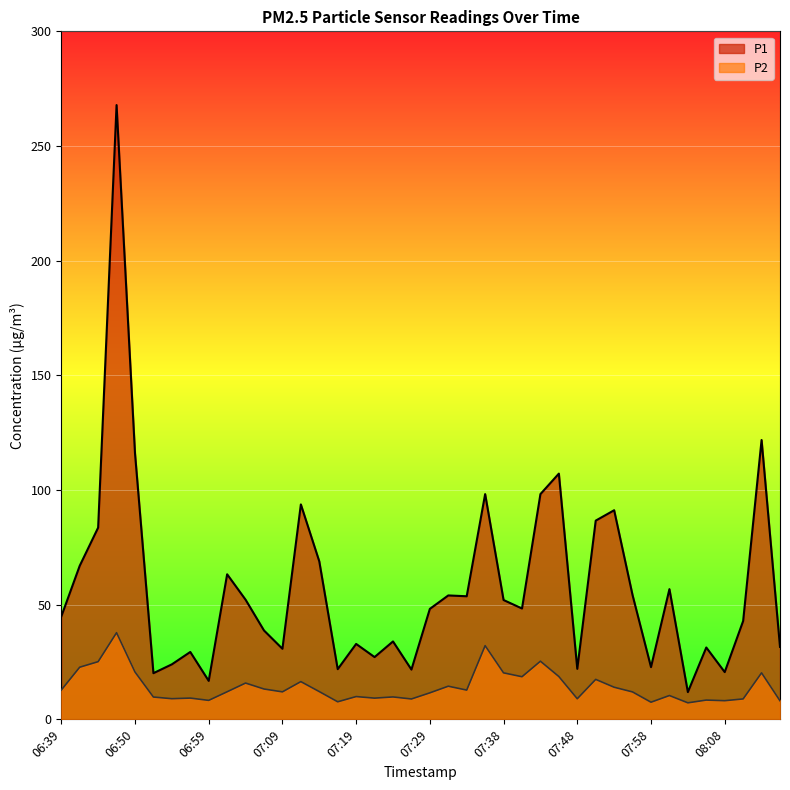

Which has a higher value, 07:41 or 08:10?

07:41